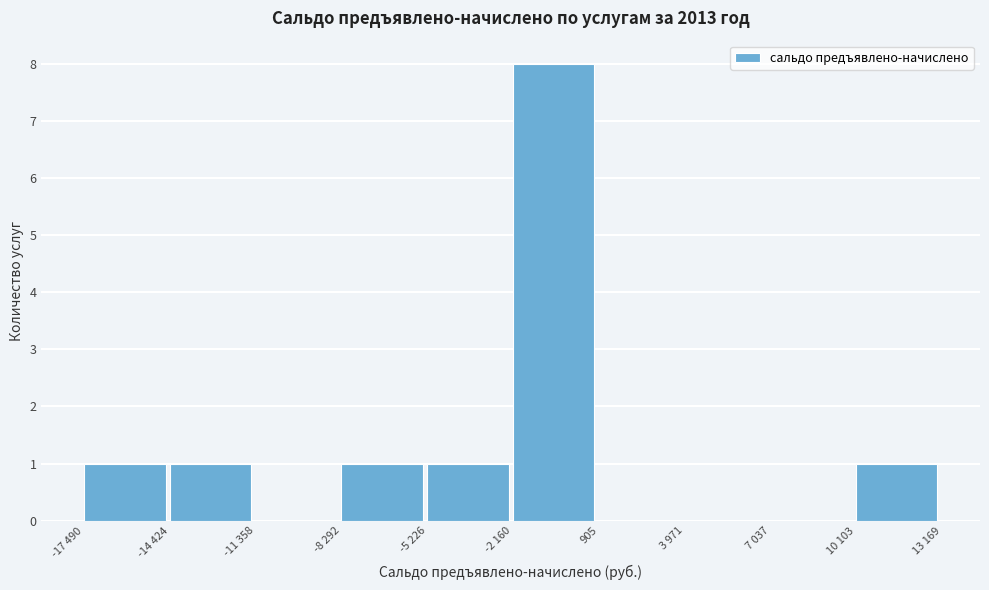

Reading left to right, list all the values displayed in this chart.

-17 490=1	-14 424=1	-11 358=0	-8 292=1	-5 226=1	-2 160=8	905=0	3 971=0	7 037=0	10 103=1